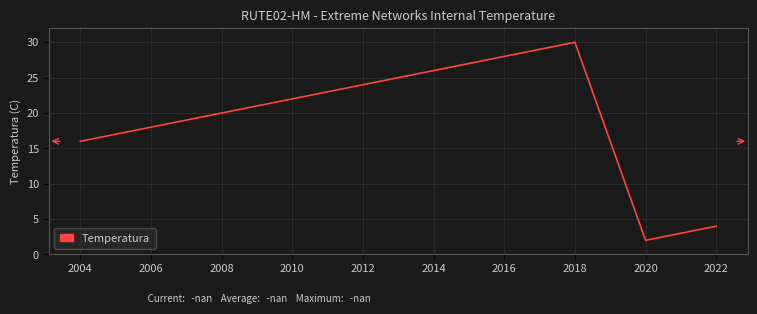

What is the ratio of the value at 2018 to the value at 2014?

1.2